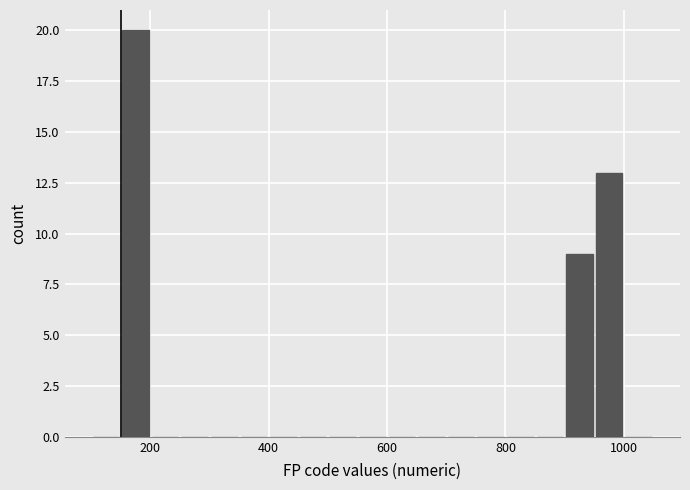

Around what value on the x-axis is the tallest bar? Give the approximate position of its centre, as read against the axis.

180